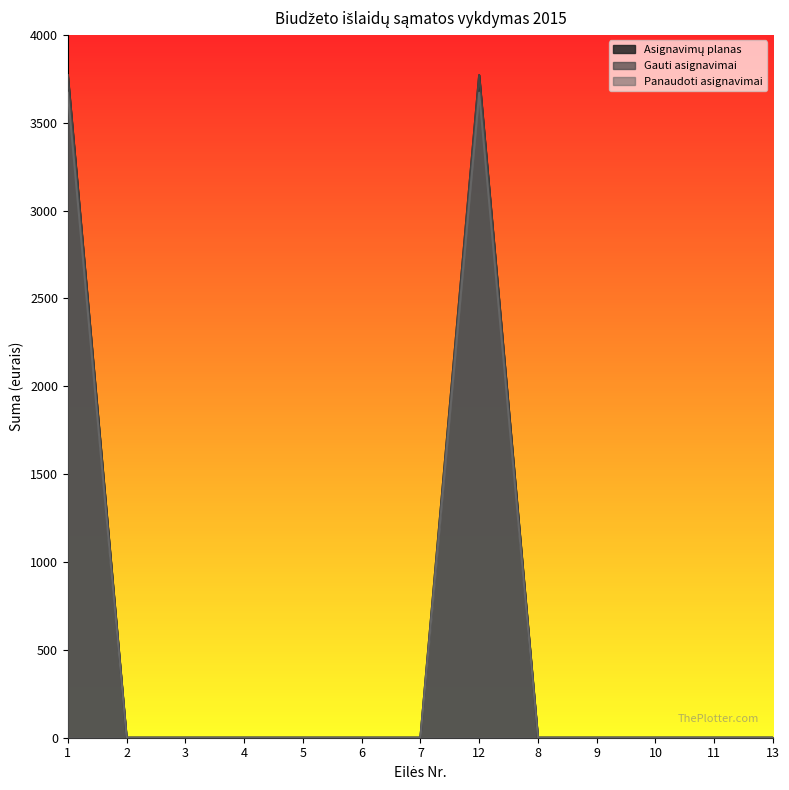

True or false: Asignavimų planas and Gauti asignavimai cross at least once.

False